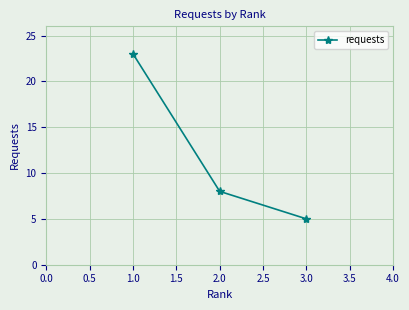

How many values are below 8?

1